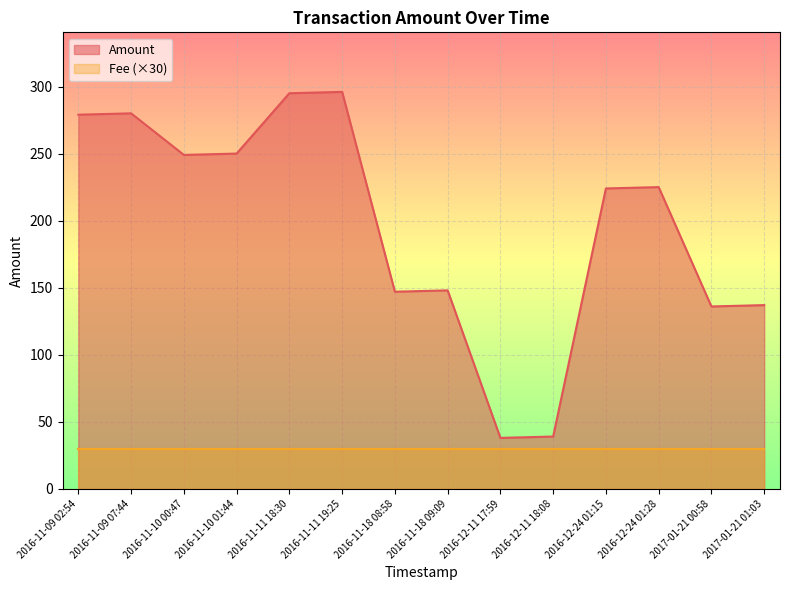

Rank the categories by value from highest to lowest.

2016-11-11 19:25, 2016-11-11 18:30, 2016-11-09 07:44, 2016-11-09 02:54, 2016-11-10 01:44, 2016-11-10 00:47, 2016-12-24 01:28, 2016-12-24 01:15, 2016-11-18 09:09, 2016-11-18 08:58, 2017-01-21 01:03, 2017-01-21 00:58, 2016-12-11 18:08, 2016-12-11 17:59